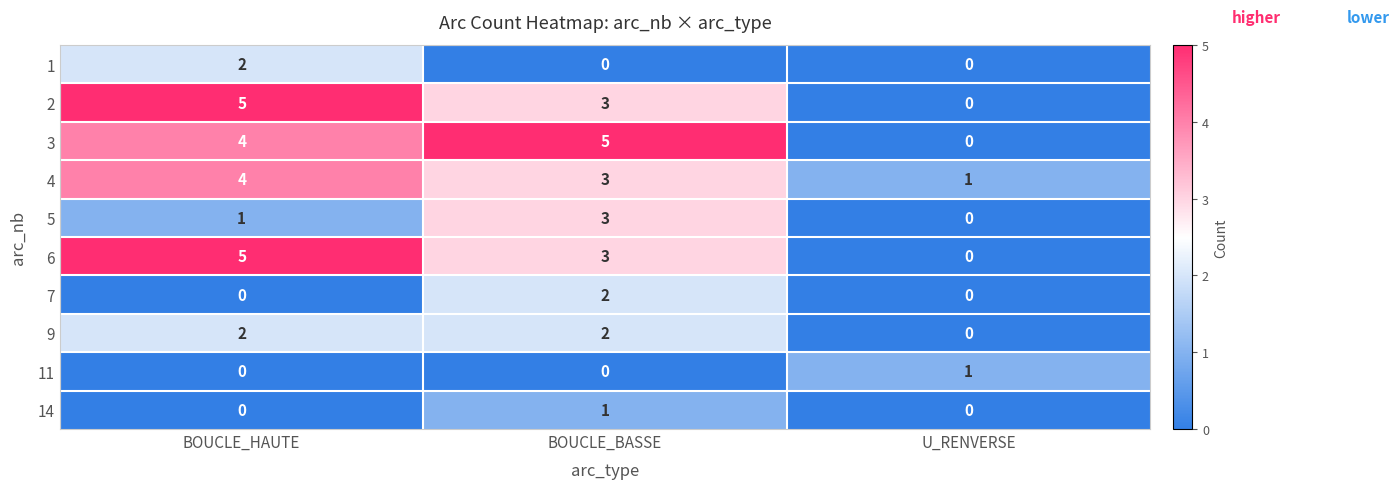

How many values in 3 are above zero?

2